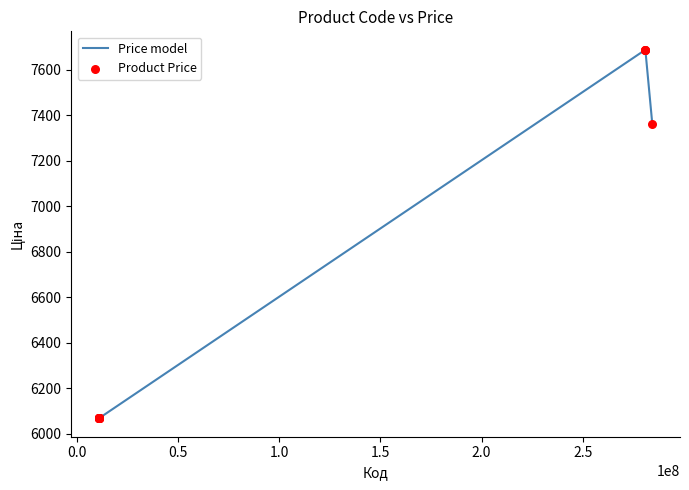

What is the smallest value displayed?

6067.2